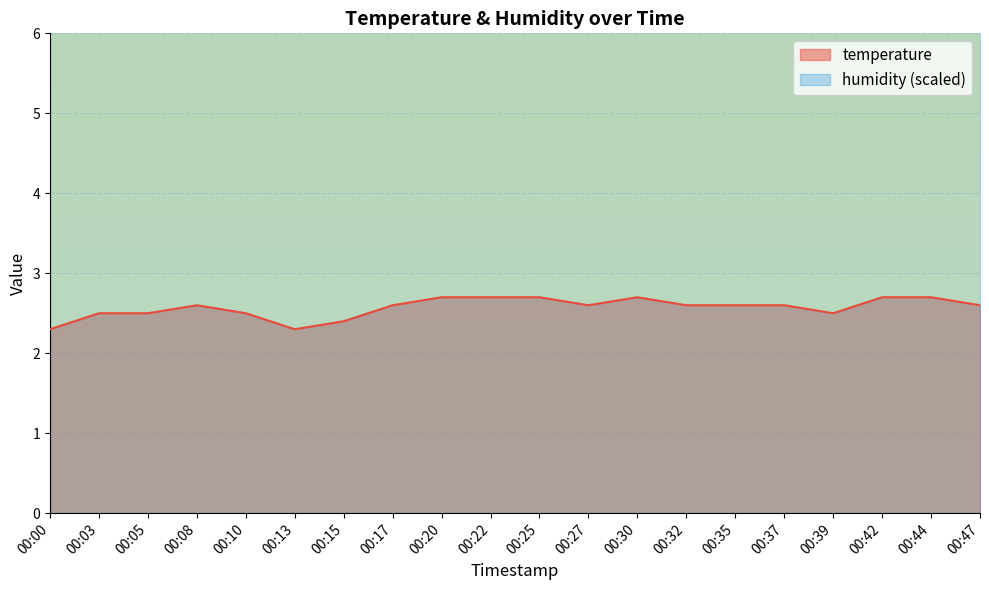

True or false: the data has more than 2 interior local peaks.

False